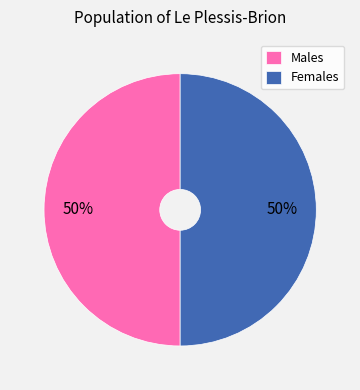

Approximately how many times larger is the value at Males compared to Females?

1.0